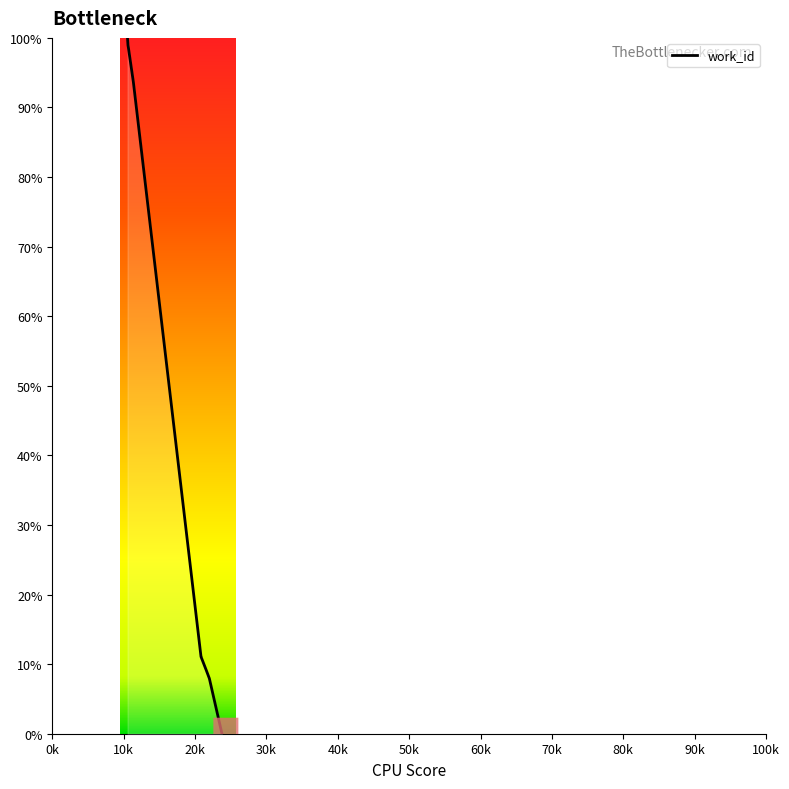

What is the difference between the maximum and minimum values?

100.0